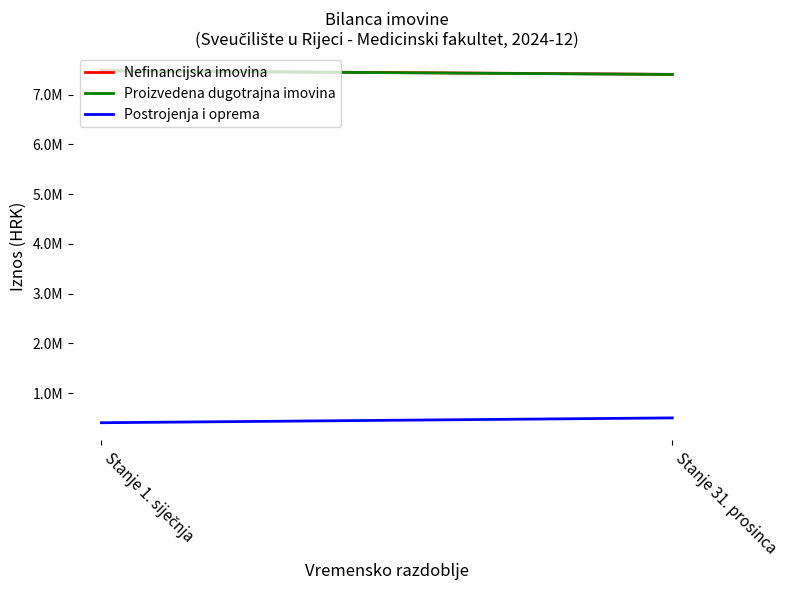

At which label is Nefinancijska imovina closest to 7441907?

Stanje 31. prosinca